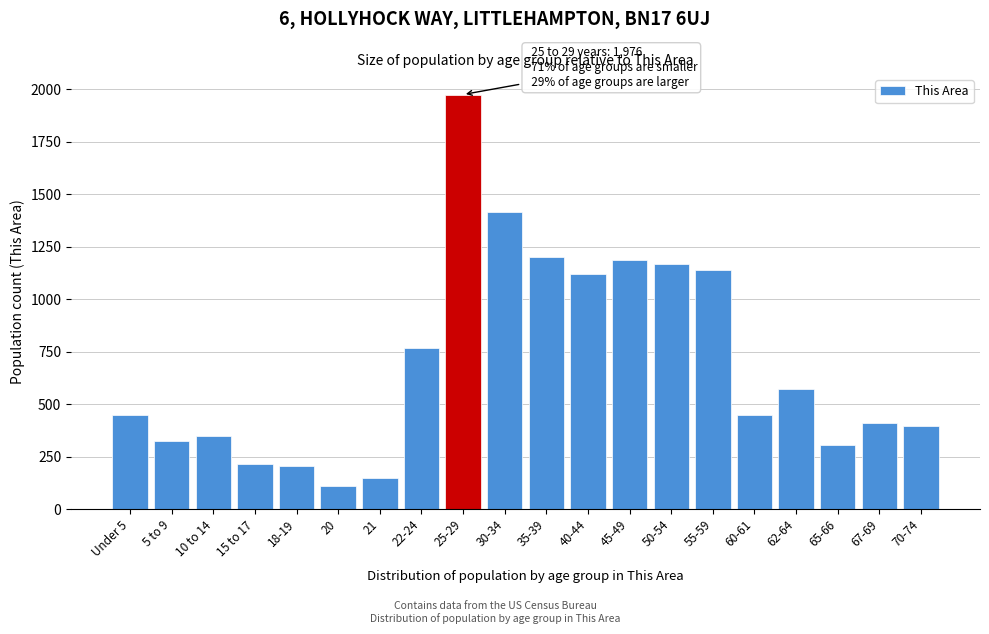

What is the average value?

696